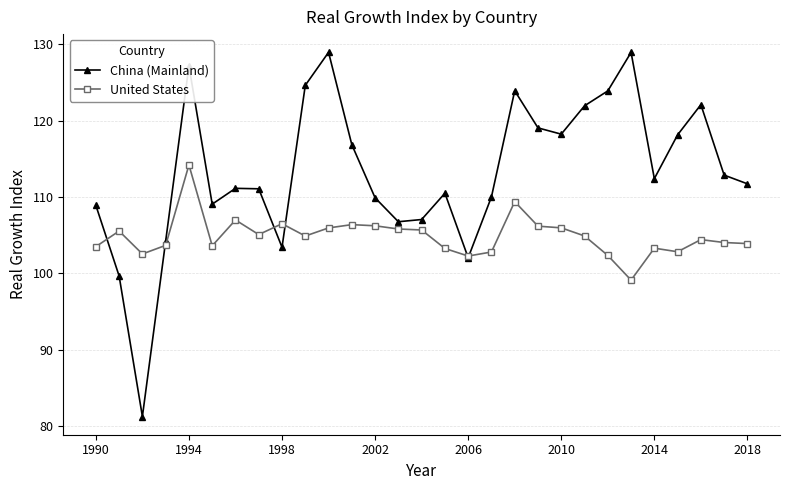

What are all the series names shown in the legend?

China (Mainland), United States